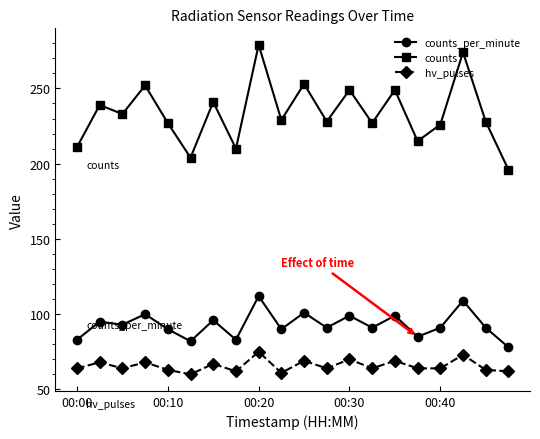

At how many categories does at least one series exceed 245?

6